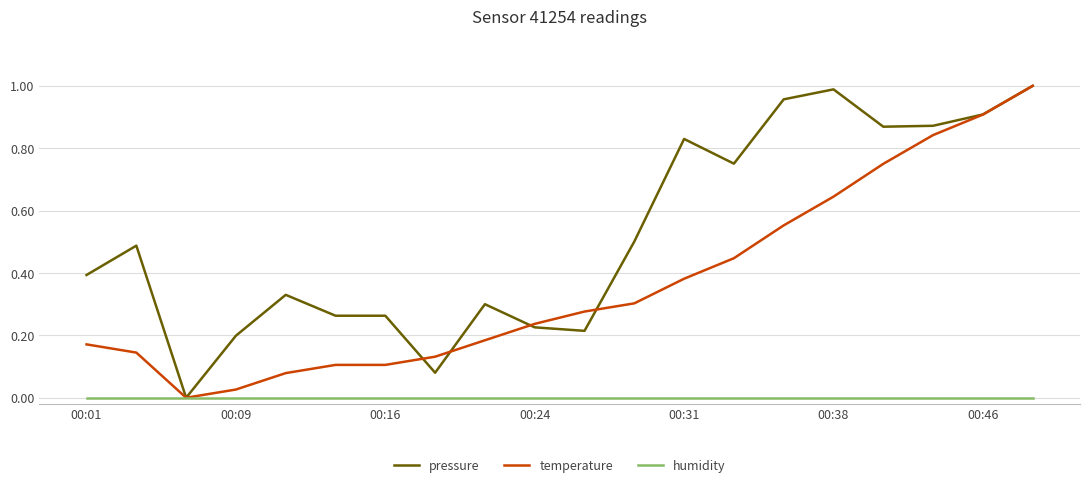

Which series has the largest total across all categories?

pressure